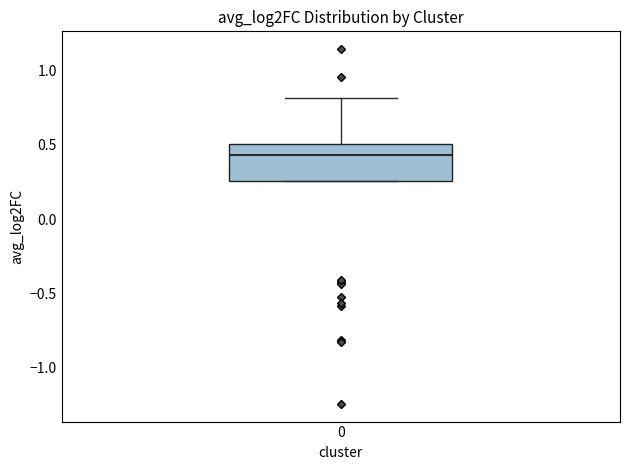

Transcribe this box plot: give where the median line is, the range the box spans, and where the two whiskers end, as read against the y-axis. The values are not printed on the chart, so give them approximately, as read against the axis.

median 0.45, box 0.25 to 0.50, whiskers 0.25 to 0.80